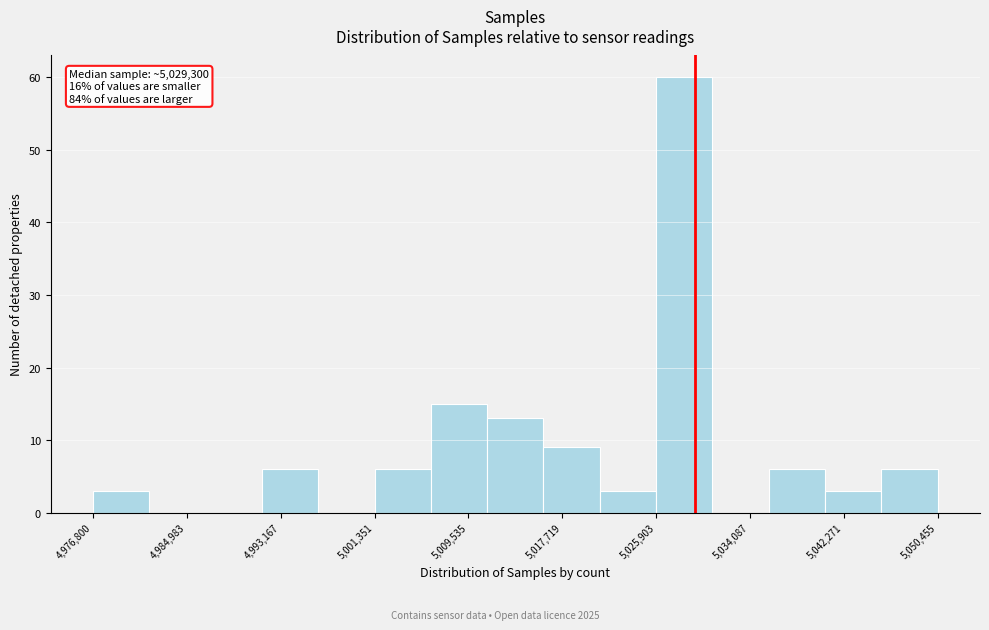

Over which range of the x-axis is the bar tallest?

5026000 to 5031000